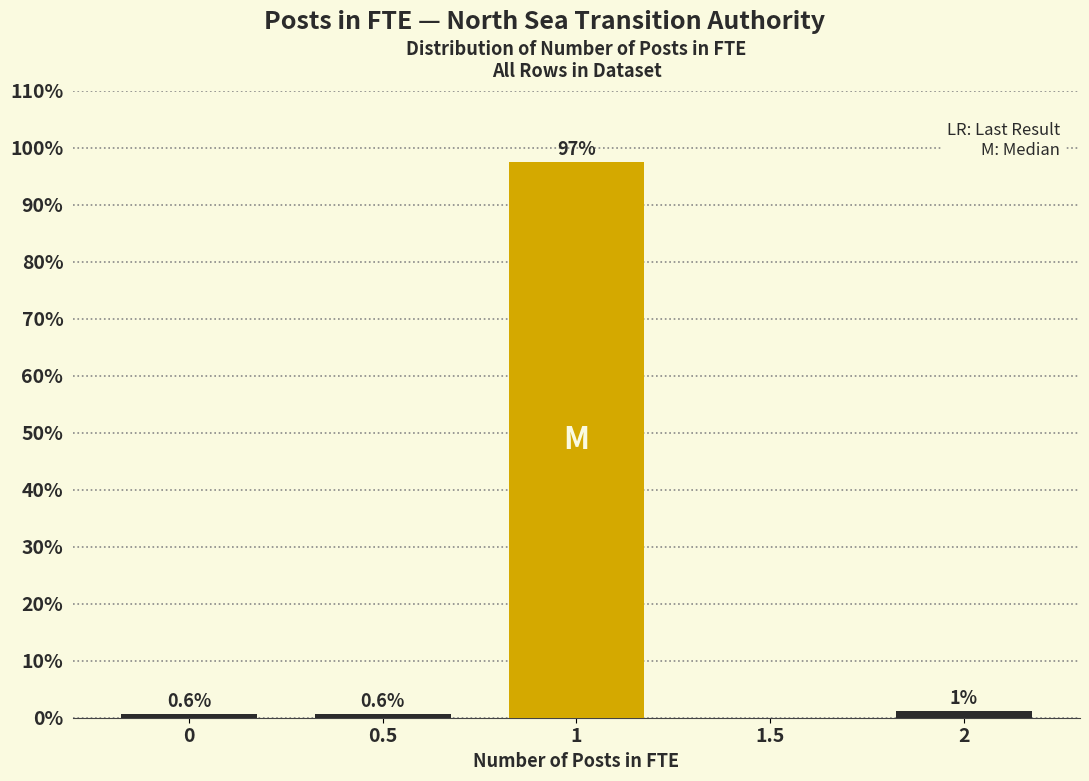

The value at 1.5 is 0.0. True or false?

True